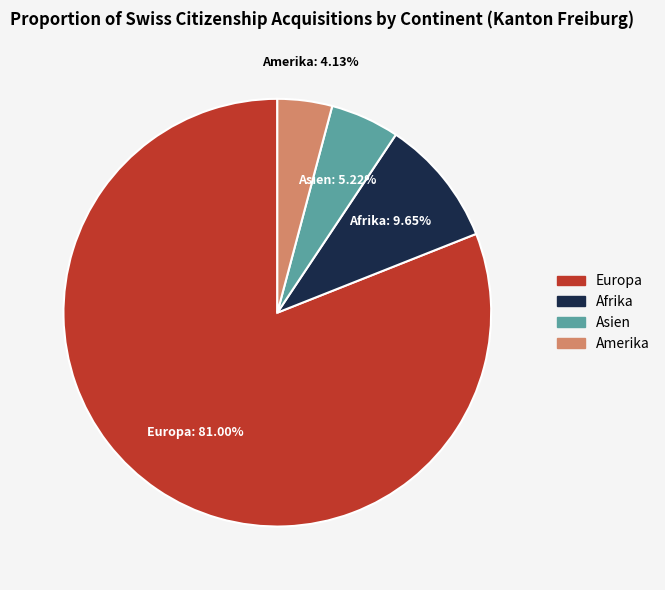

Is there a majority slice in this chart?

Yes